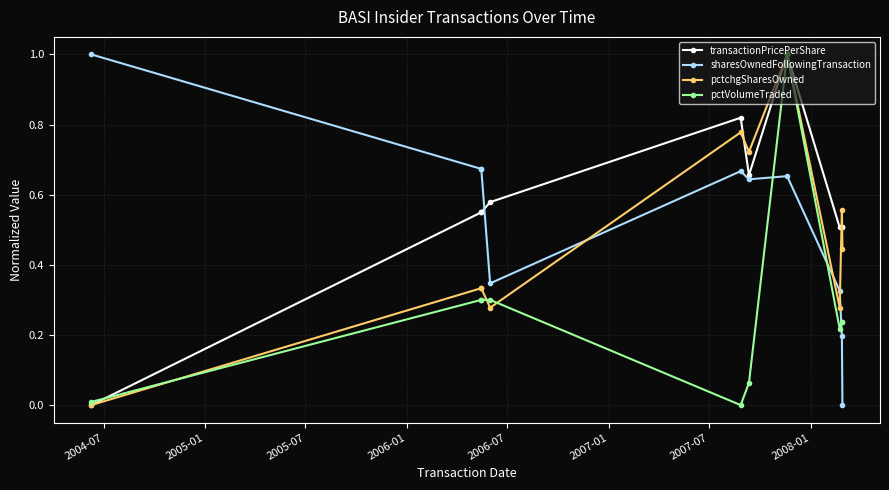

True or false: sharesOwnedFollowingTransaction and transactionPricePerShare cross at least once.

True